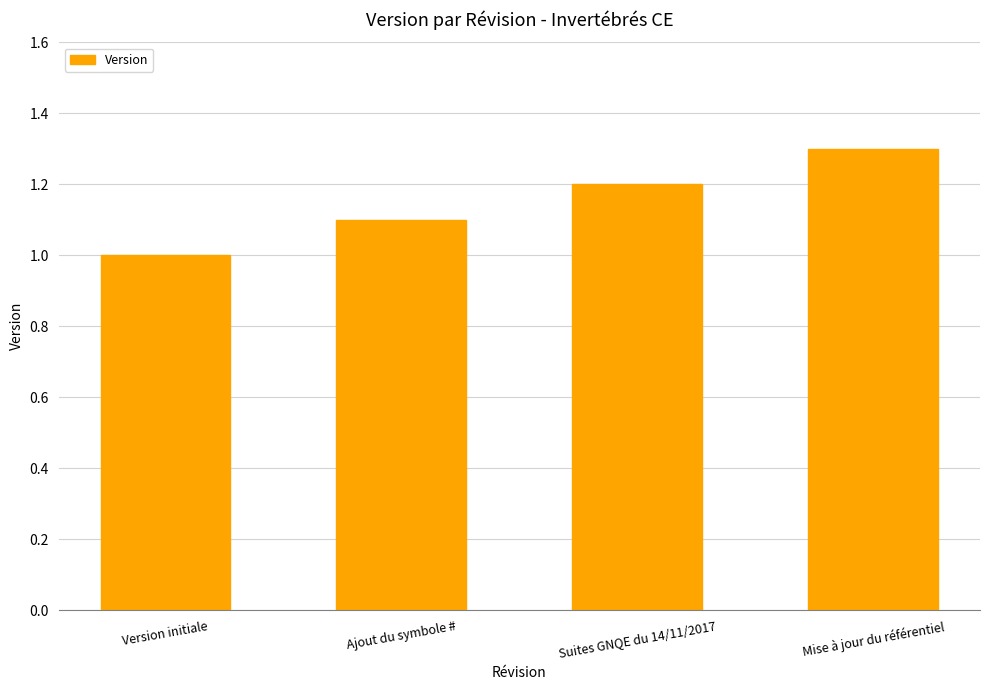

List the labels in order of value, largest first.

Mise à jour du référentiel, Suites GNQE du 14/11/2017, Ajout du symbole #, Version initiale